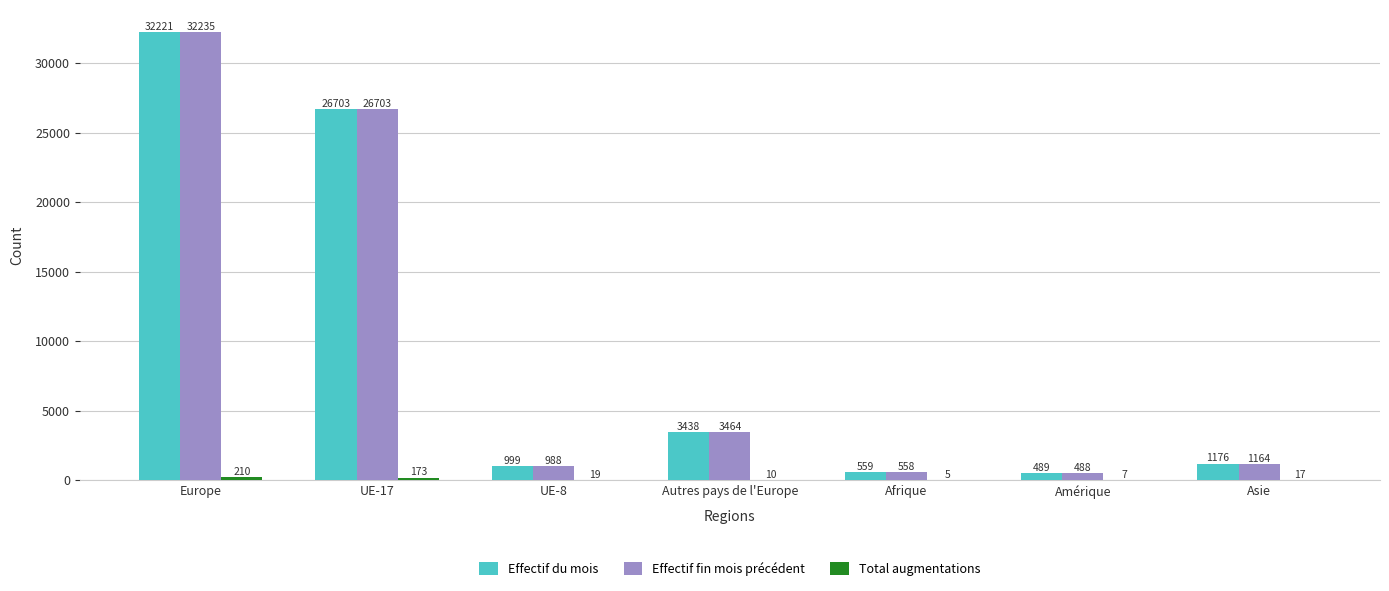

Where is Effectif fin mois précédent nearest to the value 16361?

UE-17